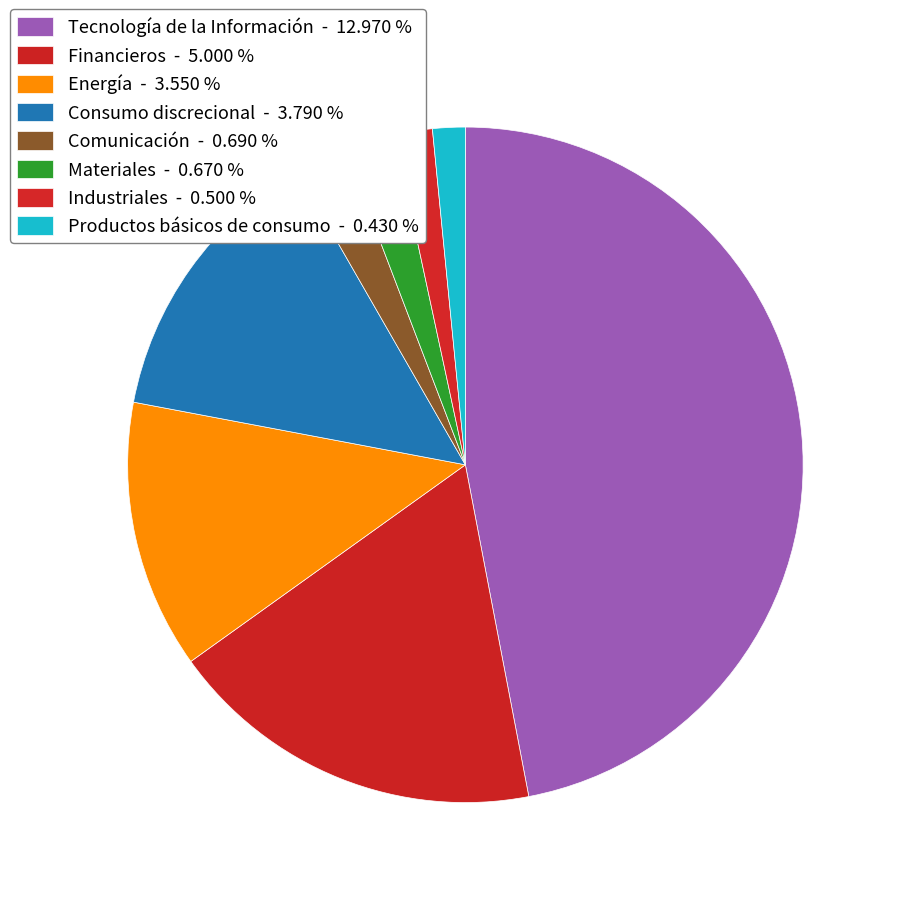

How many segments does this pie chart have?

8